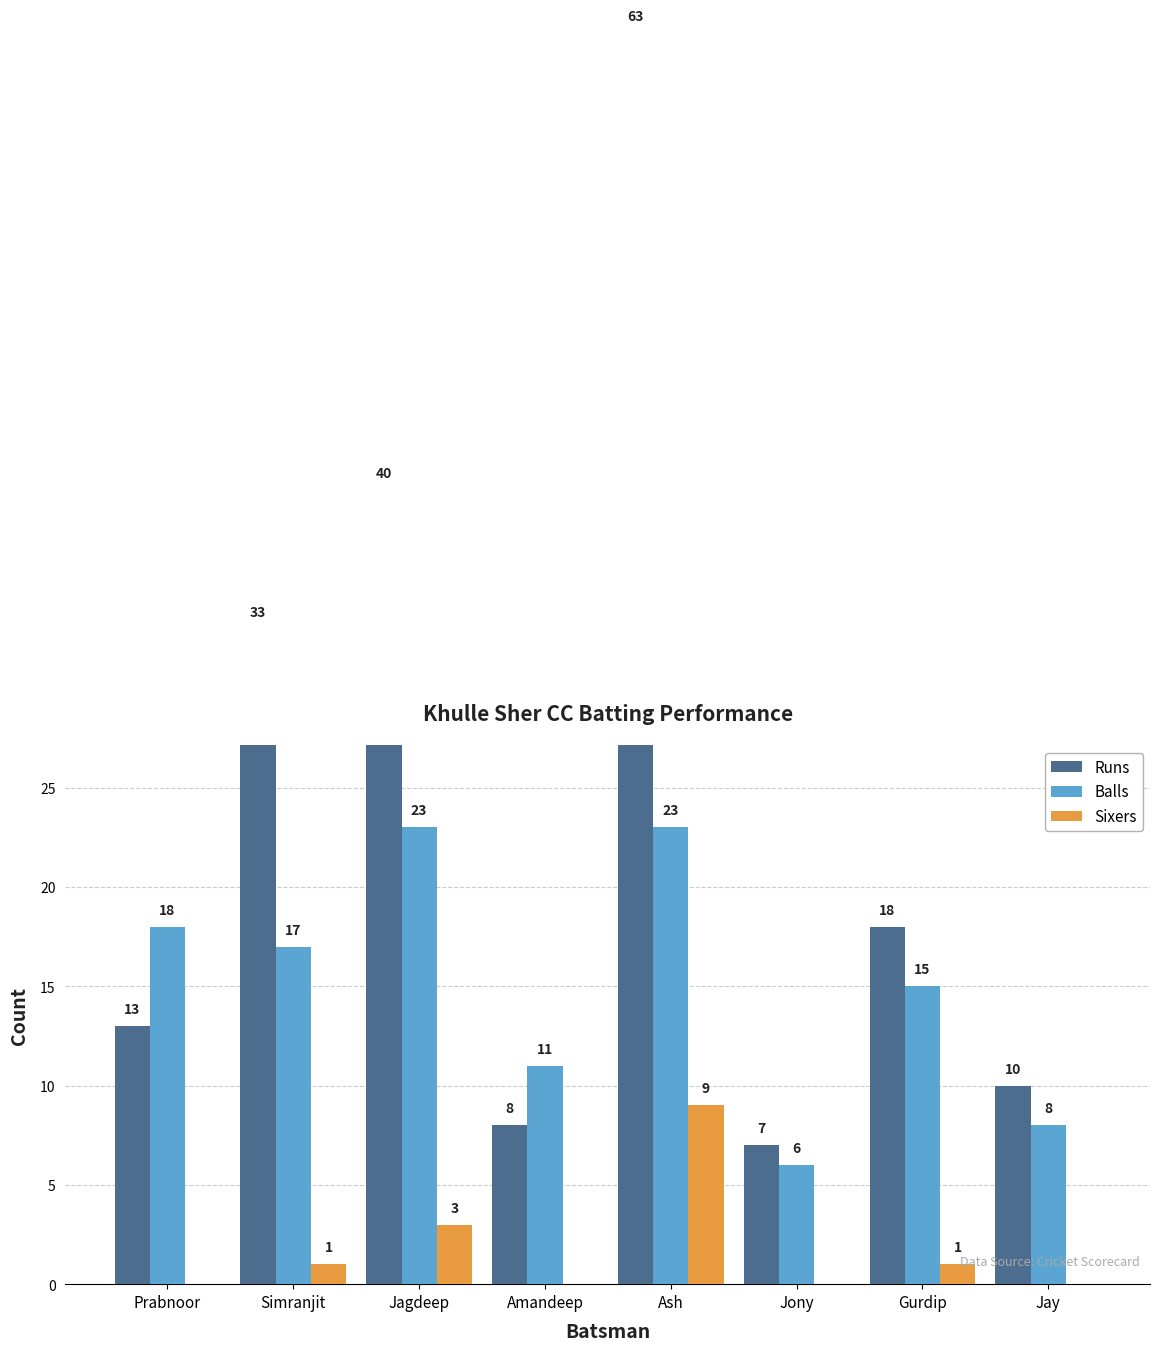

True or false: Balls has a value of 11 at Amandeep.

True